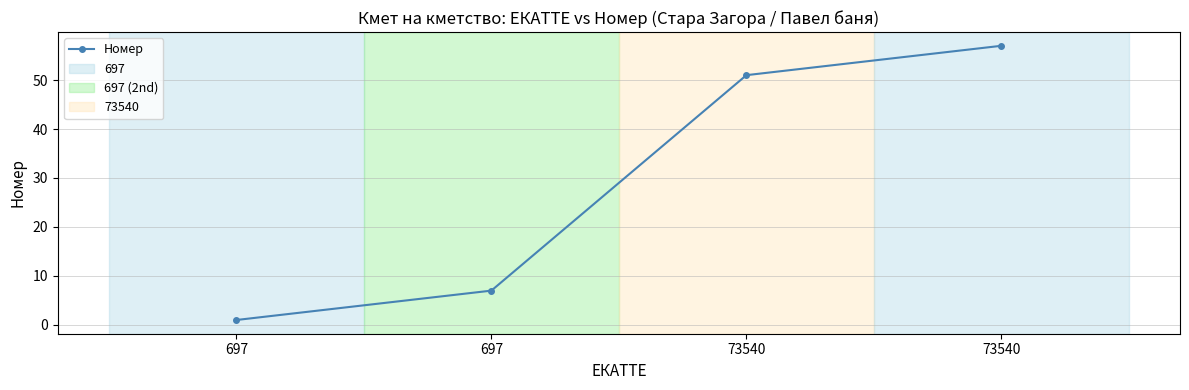

Reading left to right, list all the values displayed in this chart.

1	7	51	57